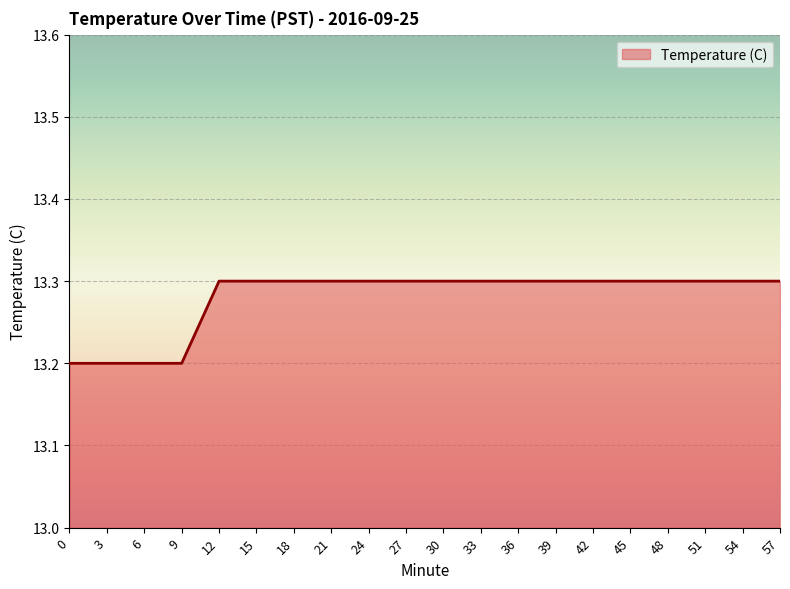

The chart shows a value of 6.1 at 57. True or false?

False